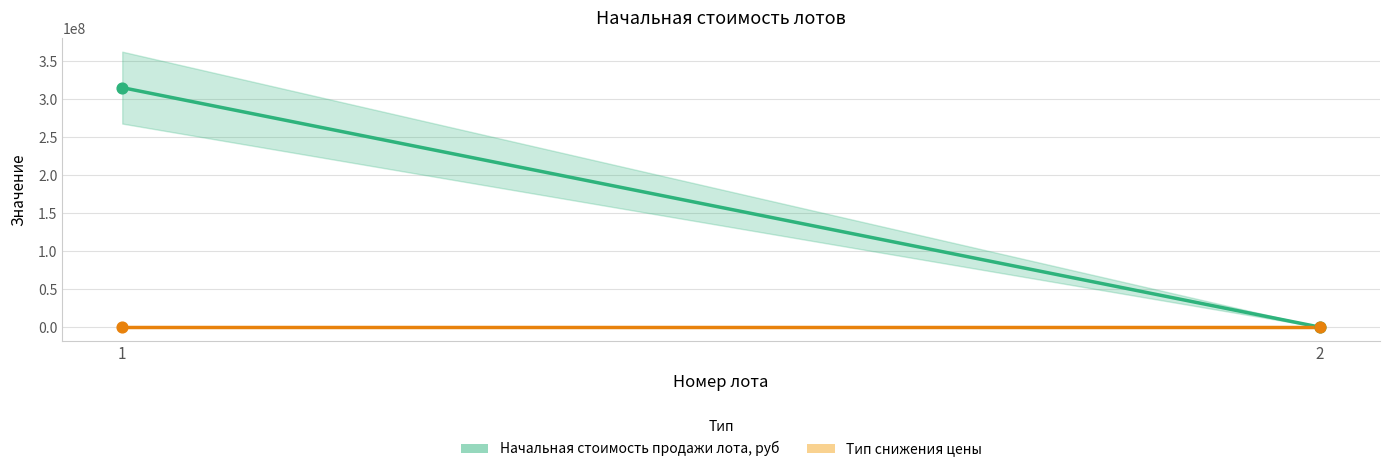

Which series reaches the minimum Y coordinate?

Тип снижения цены